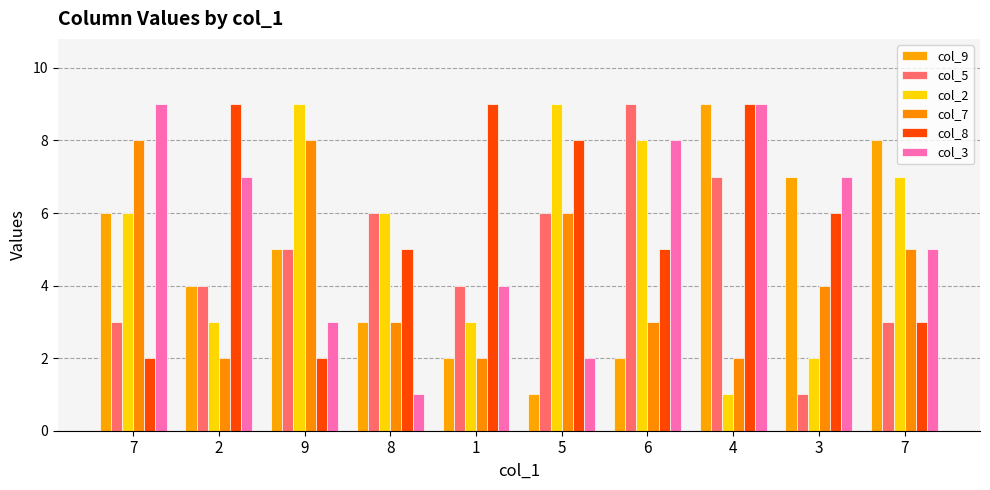

How many series are shown in this chart?

6